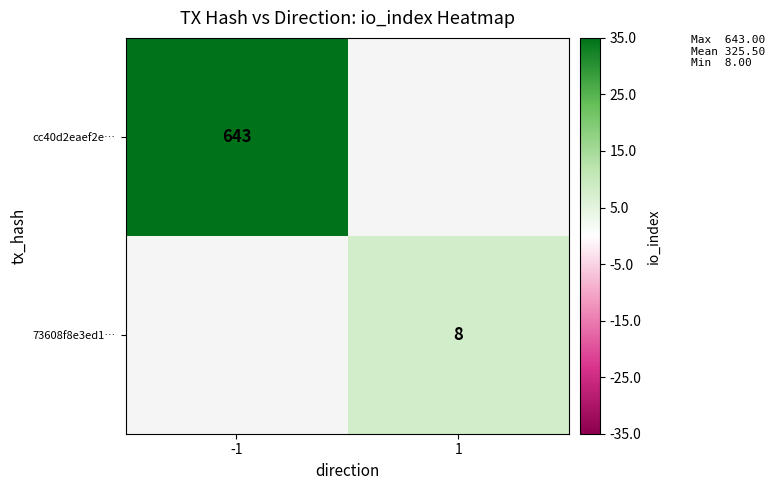

The value of 73608f8e3ed1… at 1 is 12. True or false?

False